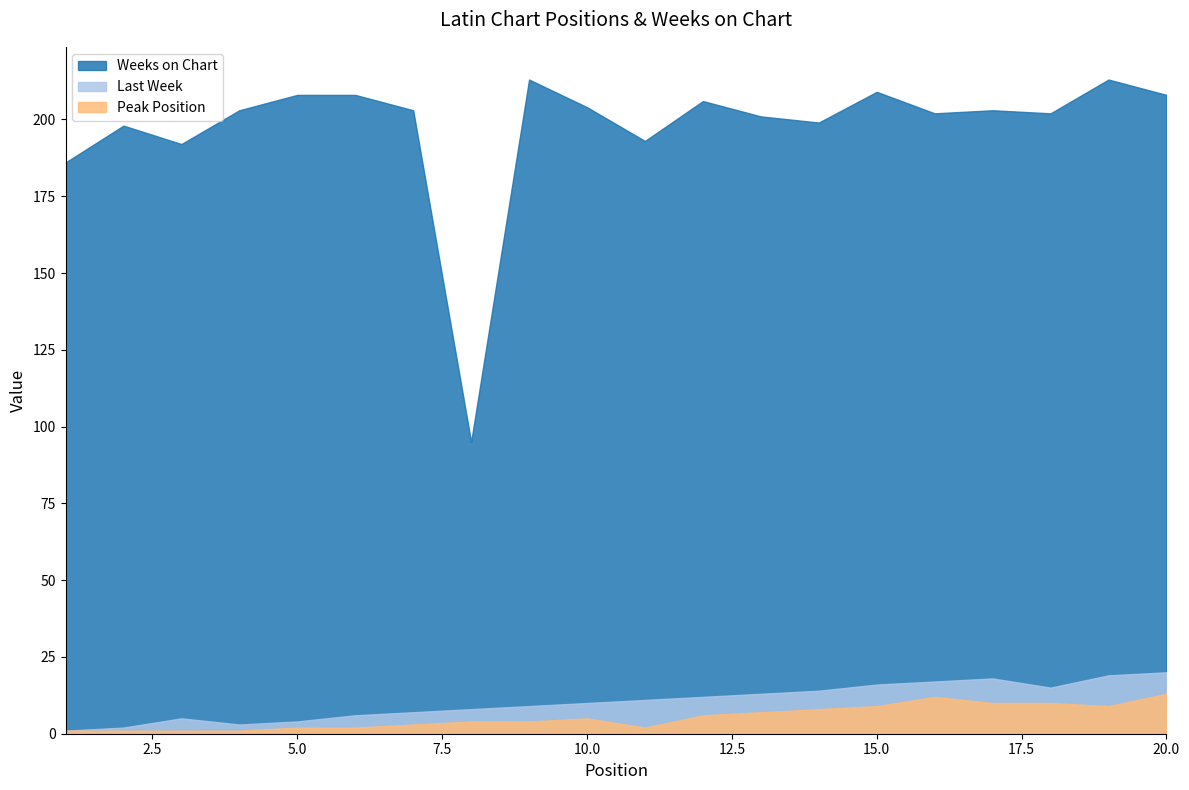

What are all the series names shown in the legend?

Weeks on Chart, Last Week, Peak Position